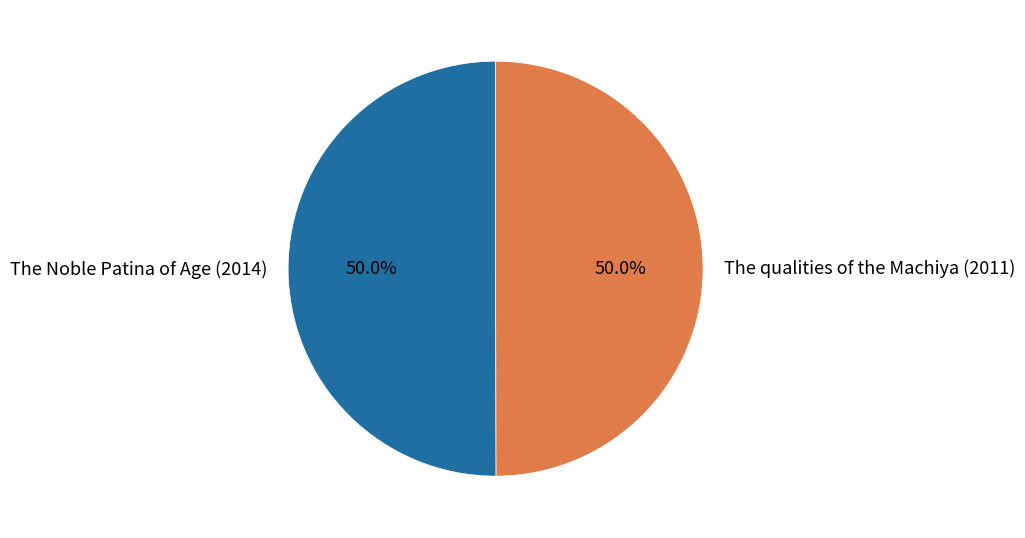

What is the ratio of the value at The Noble Patina of Age (2014) to the value at The qualities of the Machiya (2011)?

1.0